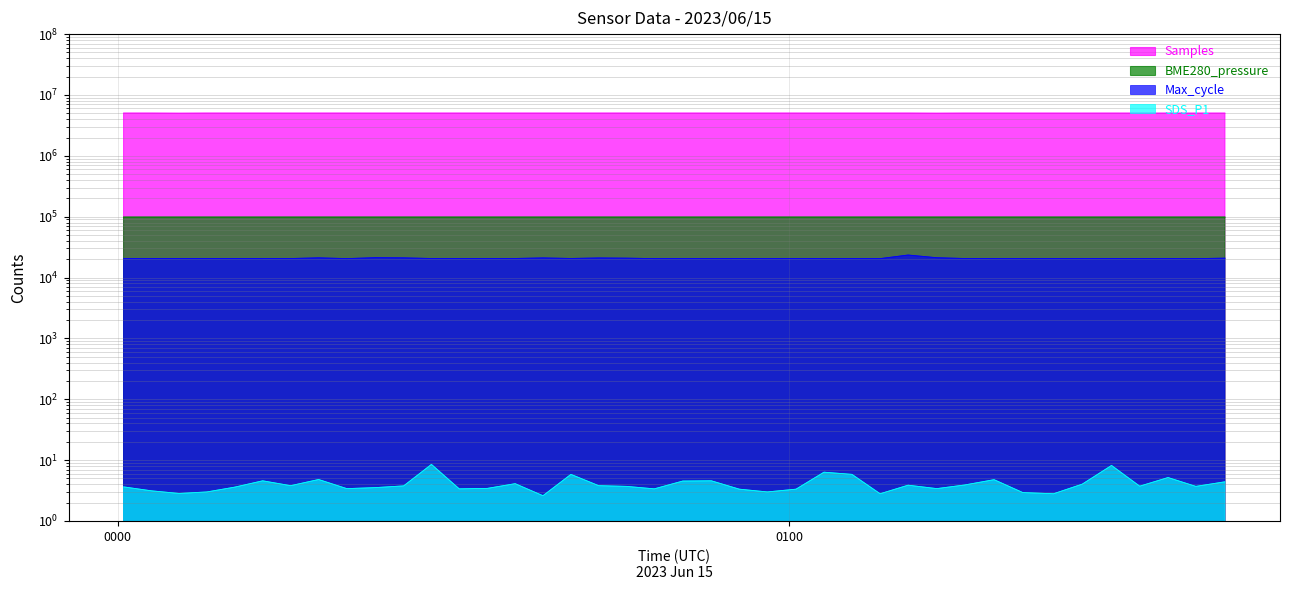

What is the difference between the maximum and minimum values in the Max_cycle series?

2972.0